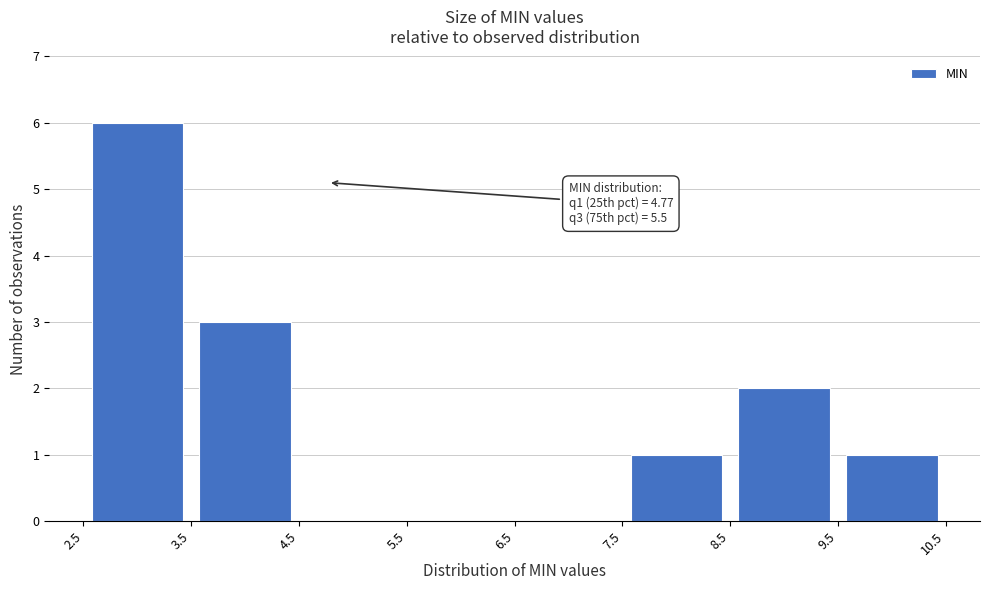

Which range on the x-axis has the tallest bar?

2.5 to 3.5